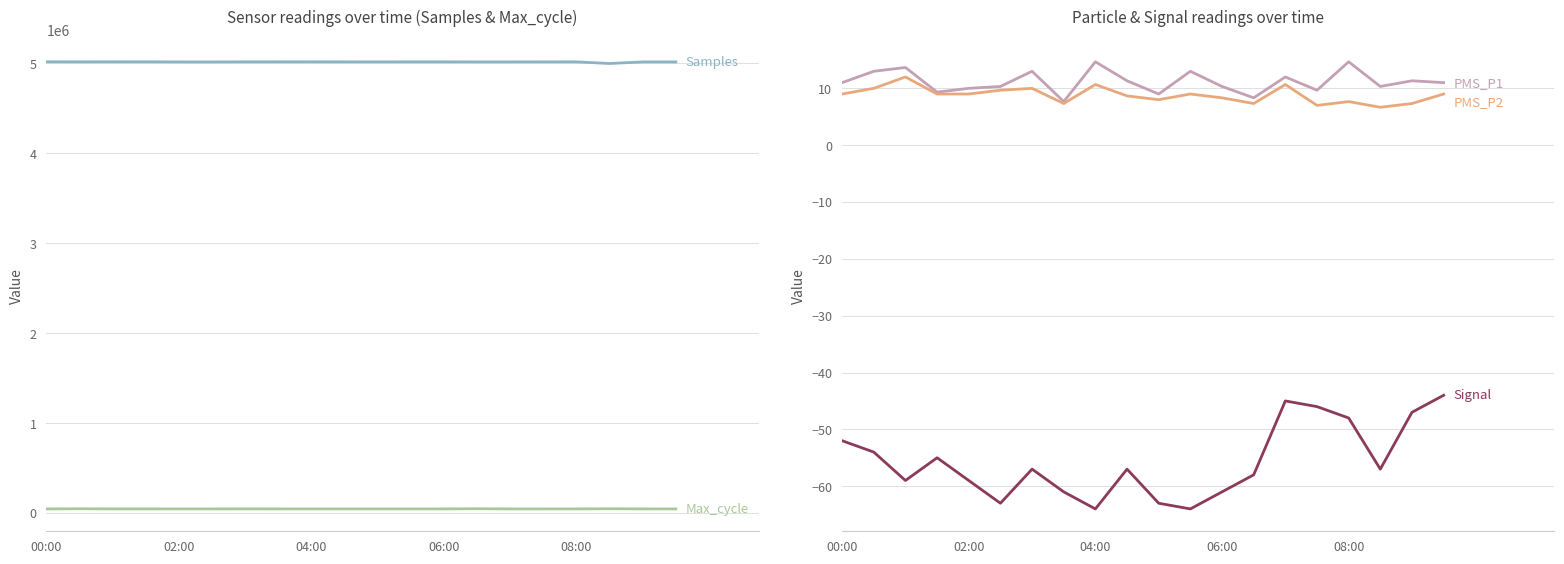

How many interior local peaks does the PMS_P1 series have?

7